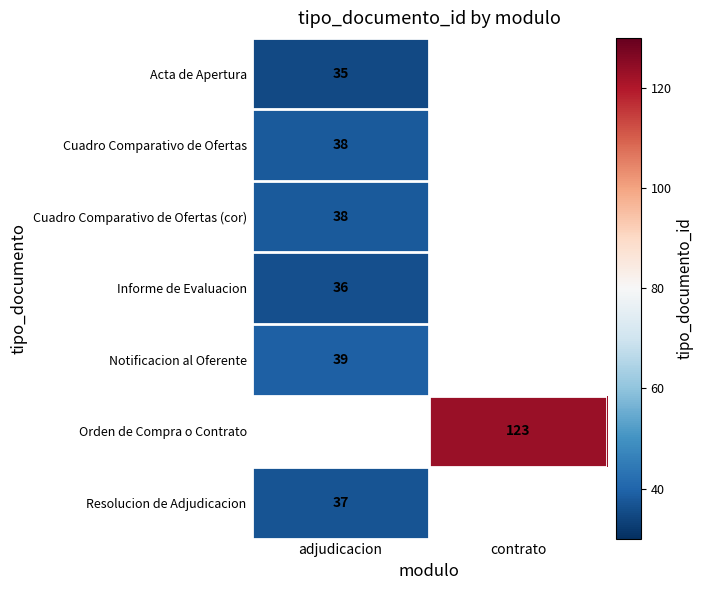

The Notificacion al Oferente series shows 39 at adjudicacion. True or false?

True